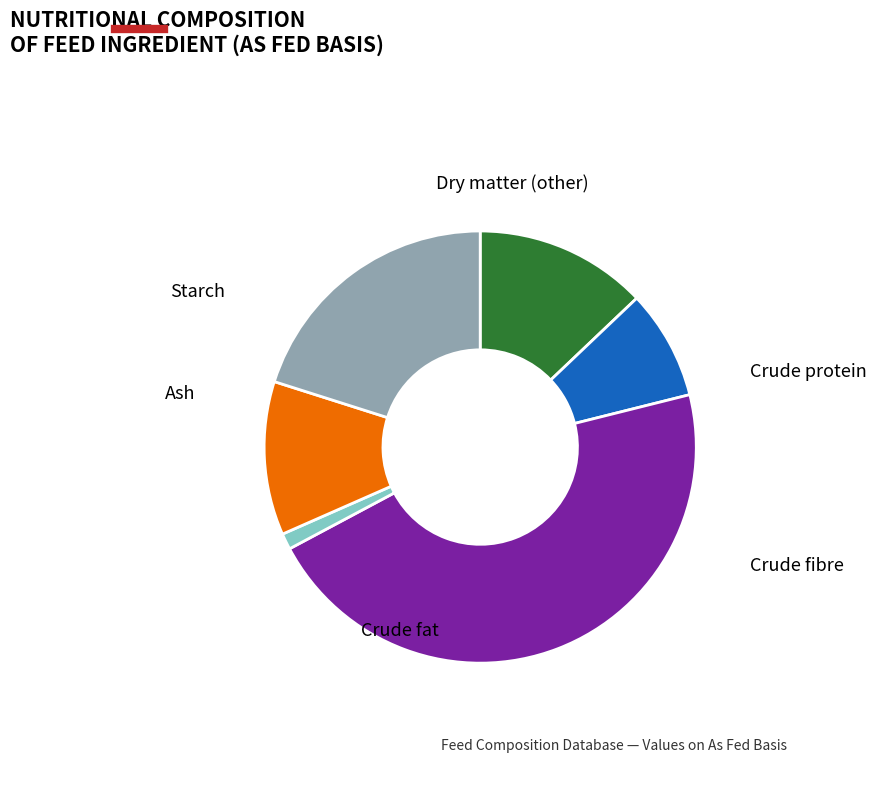

Does any single category account for the majority?

No